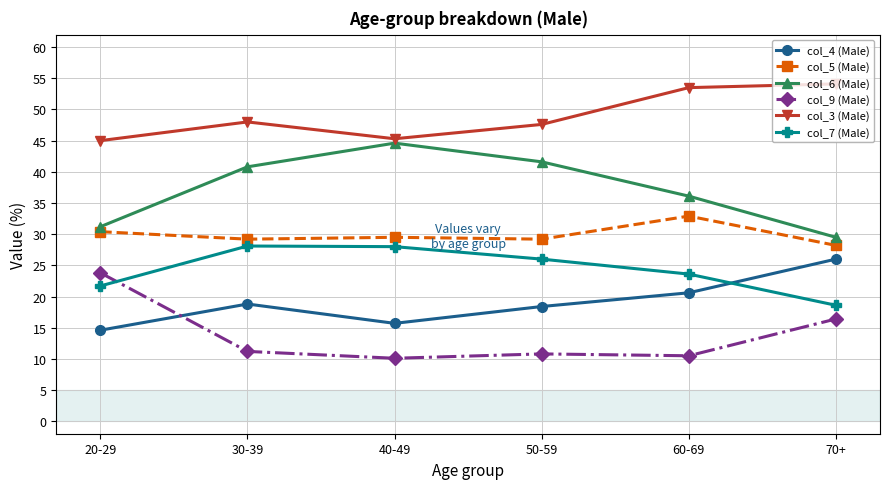

True or false: col_7 (Male) has more than 0 interior local peaks.

True